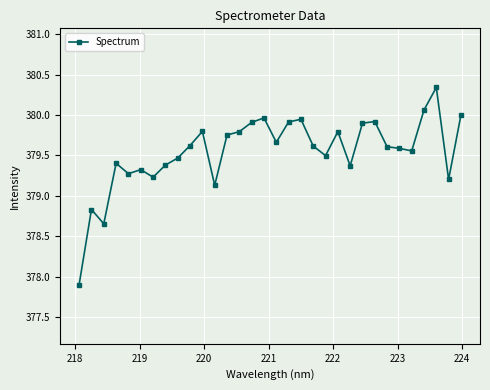

What is the average value?

379.5